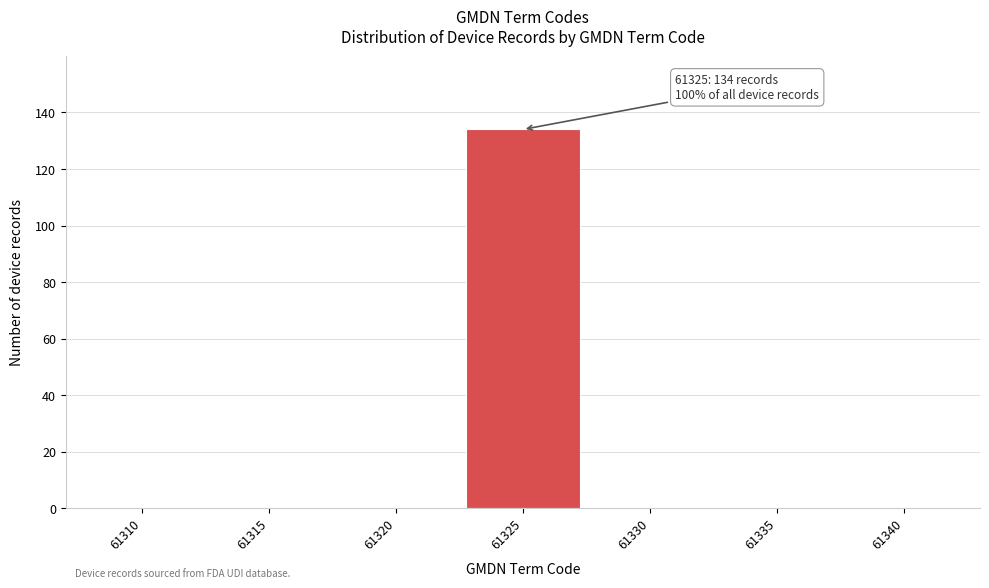

Reading right to left, what are all the values shown in this chart?

61340=0	61335=0	61330=0	61325=134	61320=0	61315=0	61310=0